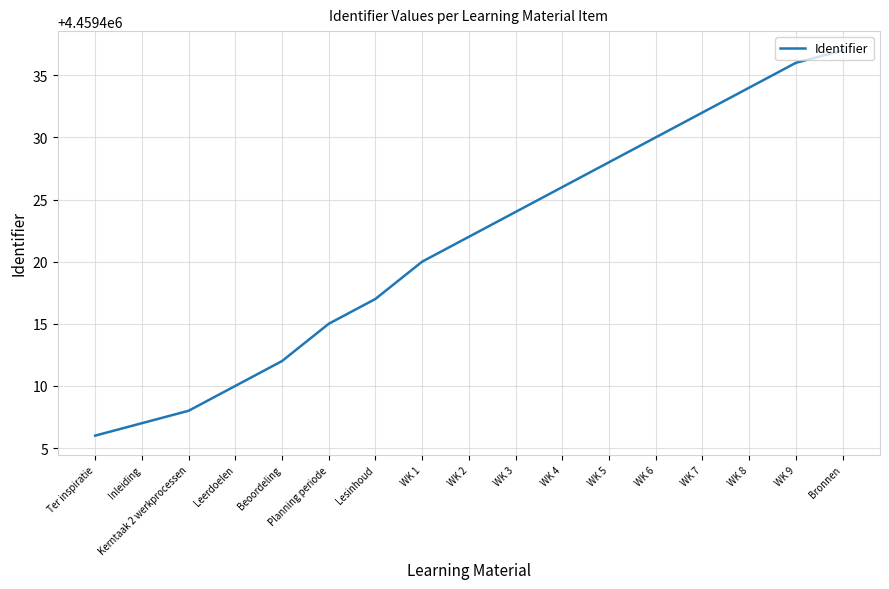

What is the average value?

4459421